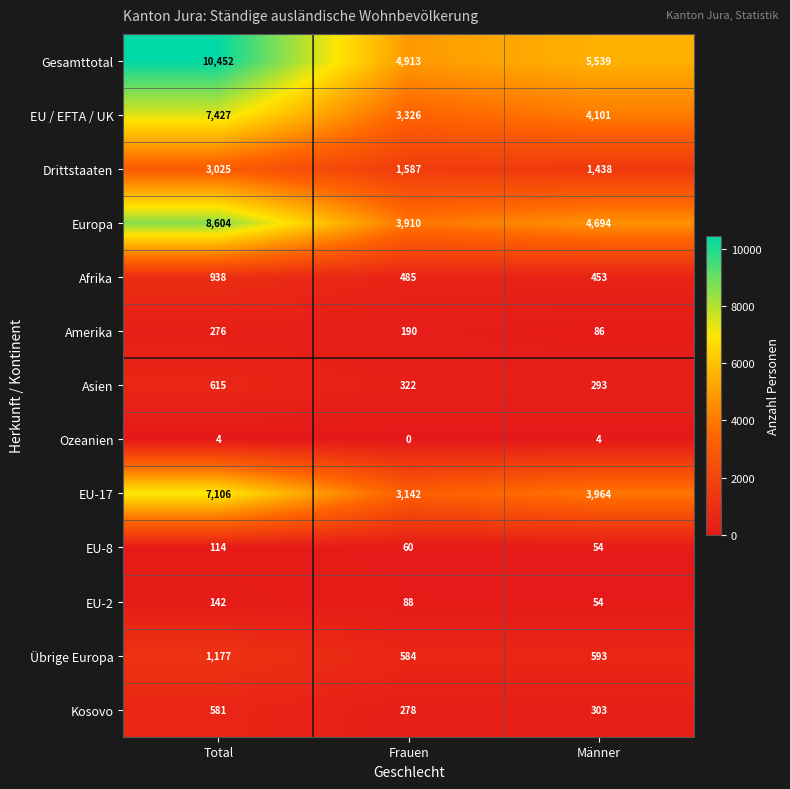

At which category is the sum across all series the highest?

Total